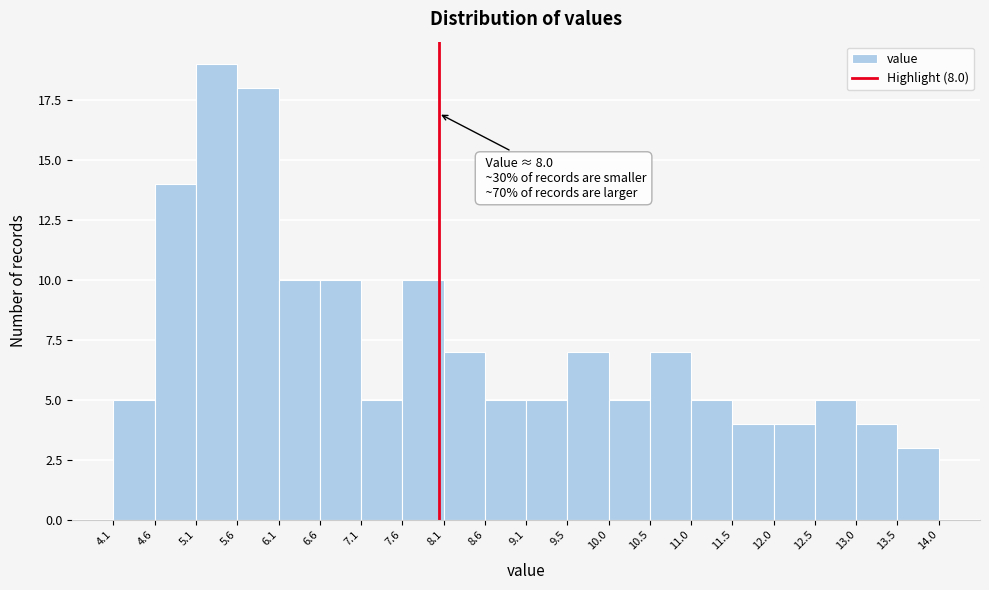

Over which range of the x-axis is the bar tallest?

5.1 to 5.6